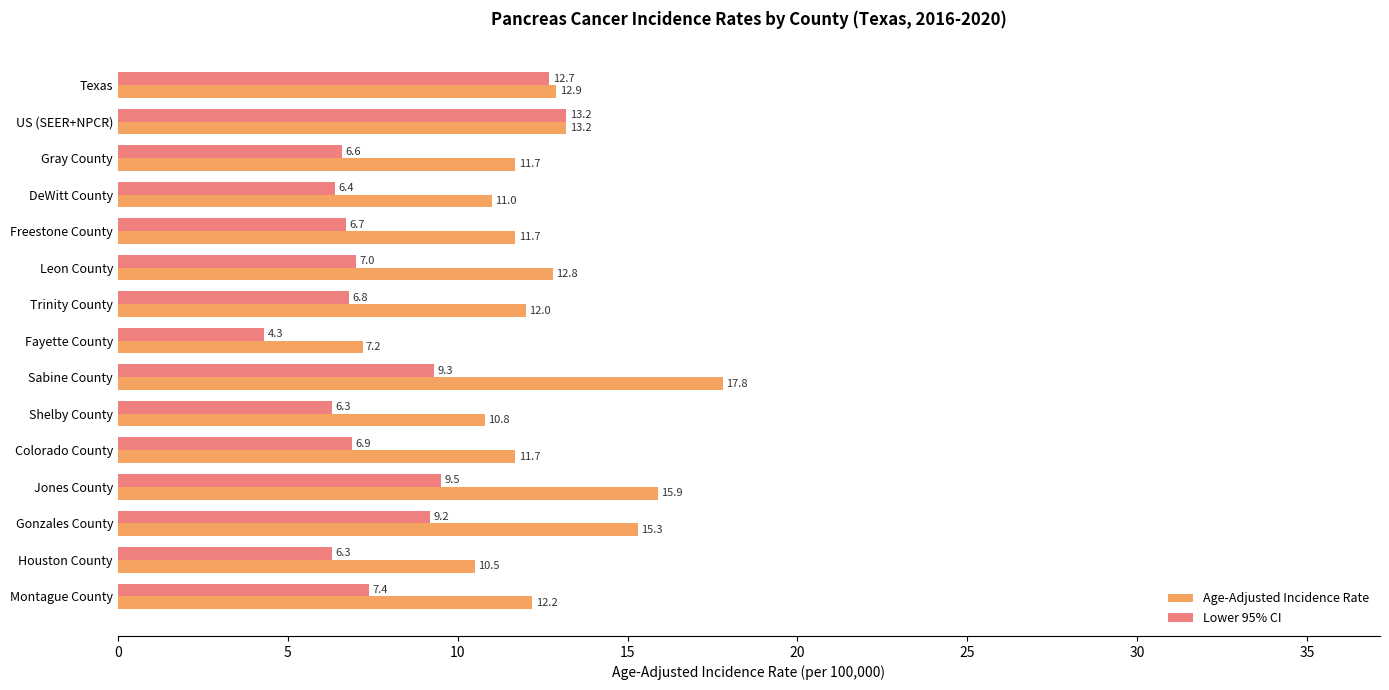

List the series in order of their overall mean, highest first.

Age-Adjusted Incidence Rate, Lower 95% CI